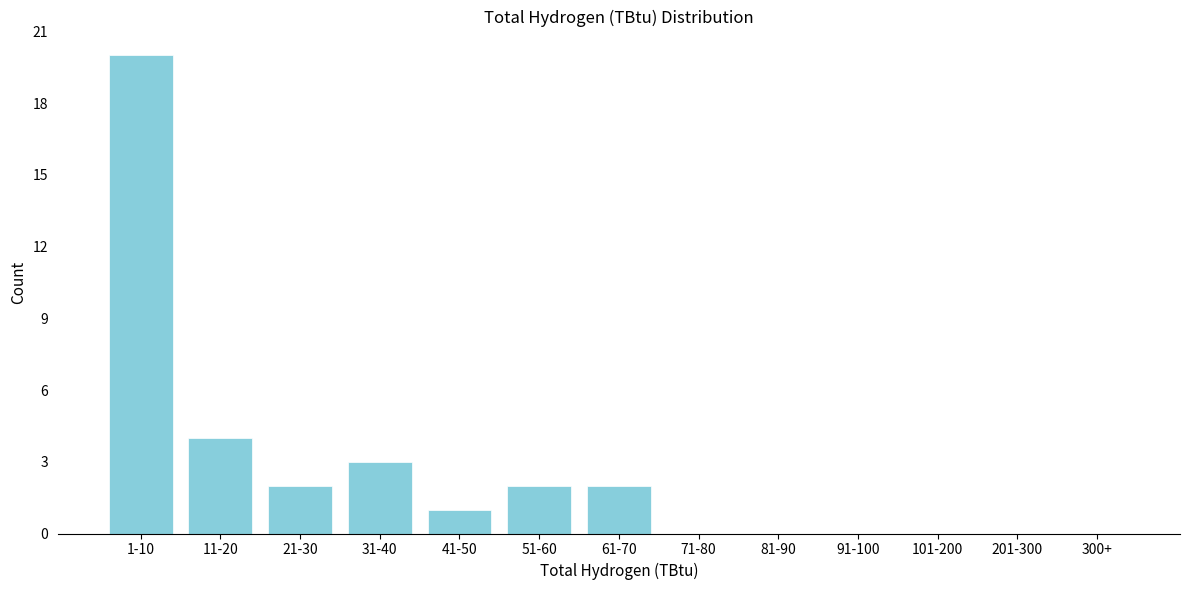

Reading left to right, list all the values displayed in this chart.

1-10=20	11-20=4	21-30=2	31-40=3	41-50=1	51-60=2	61-70=2	71-80=0	81-90=0	91-100=0	101-200=0	201-300=0	300+=0